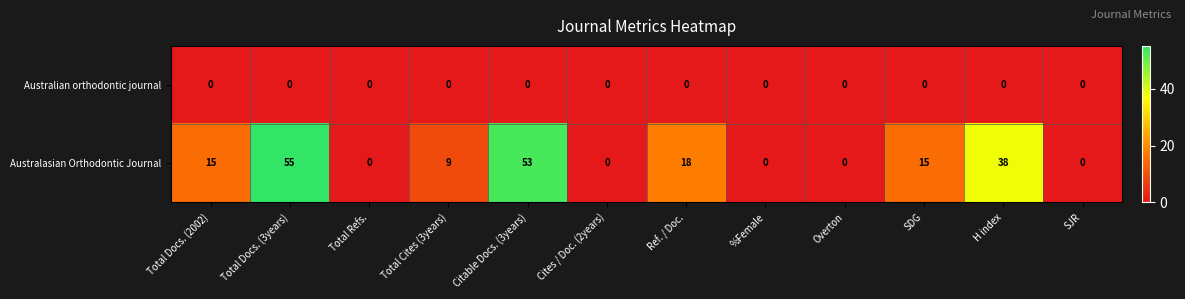

Which series has the largest total across all categories?

Australasian Orthodontic Journal